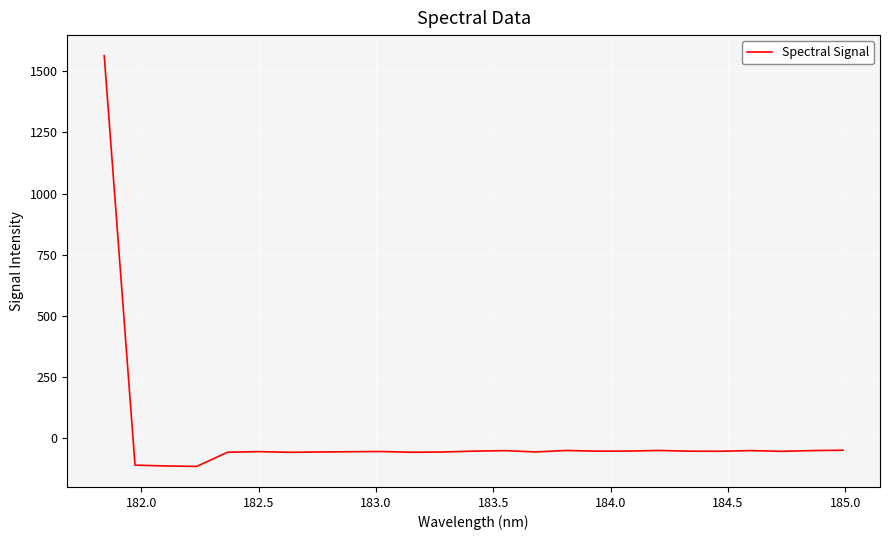

What is the difference between the maximum and minimum values?

1677.9